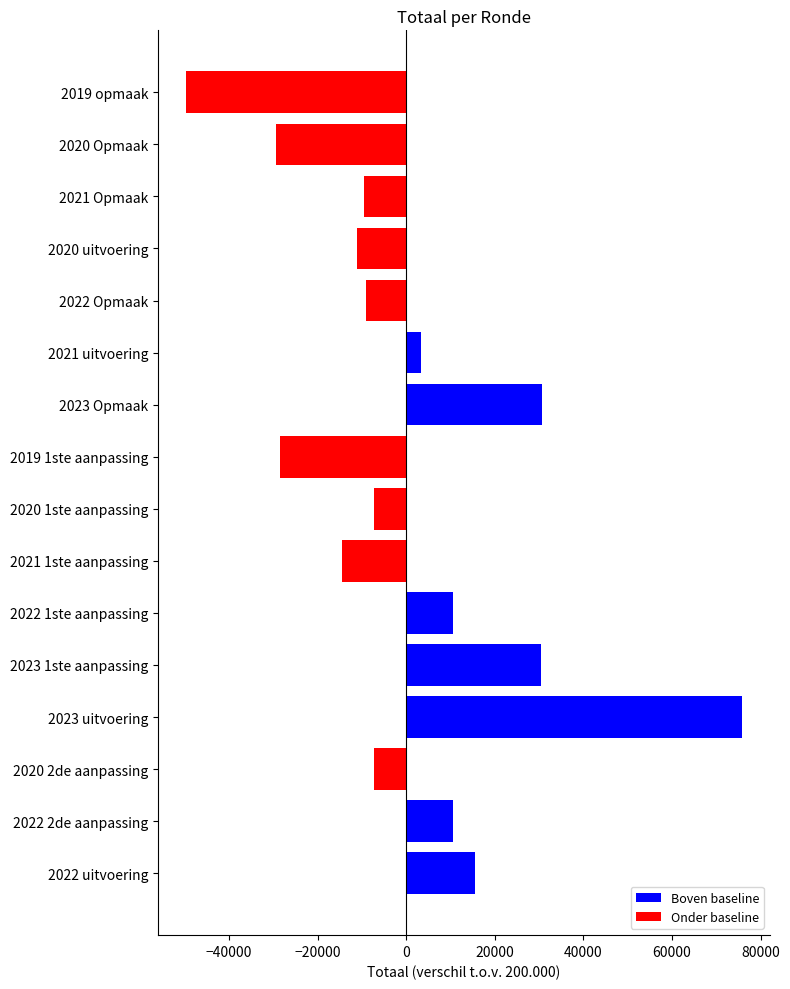

What is the smallest value displayed?

-49713